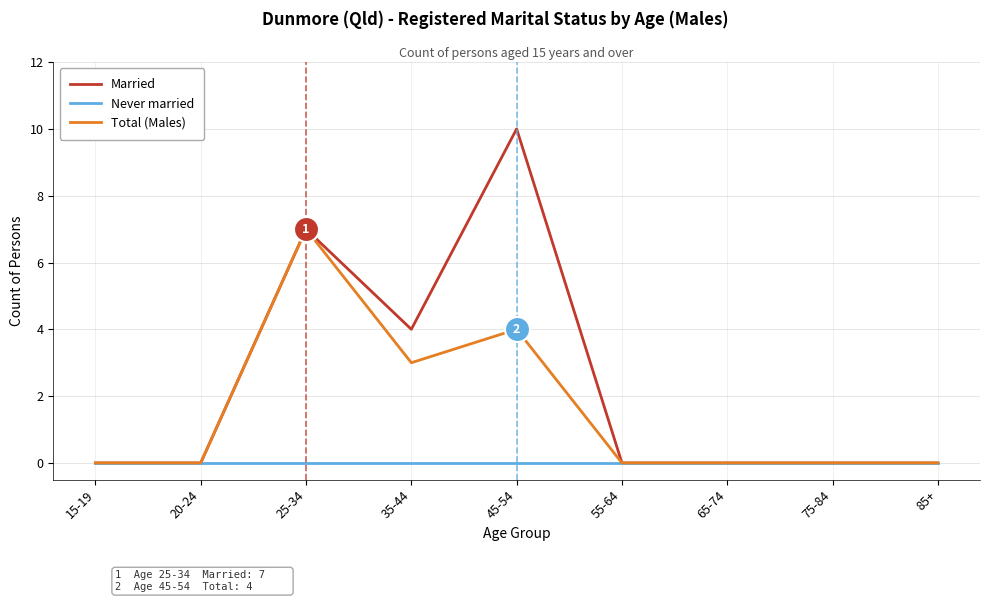

Reading left to right, transcribe all the data shown in this chart.

Married: 0	0	7	4	10	0	0	0	0
Never married: 0	0	0	0	0	0	0	0	0
Total (Males): 0	0	7	3	4	0	0	0	0